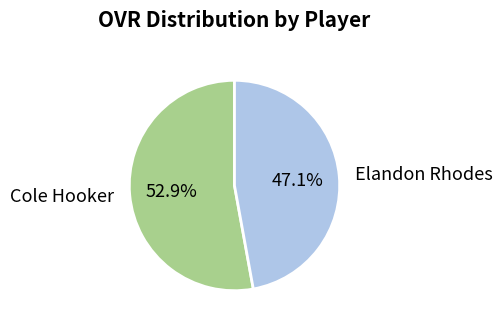

Which category has the biggest portion of the pie?

Cole Hooker